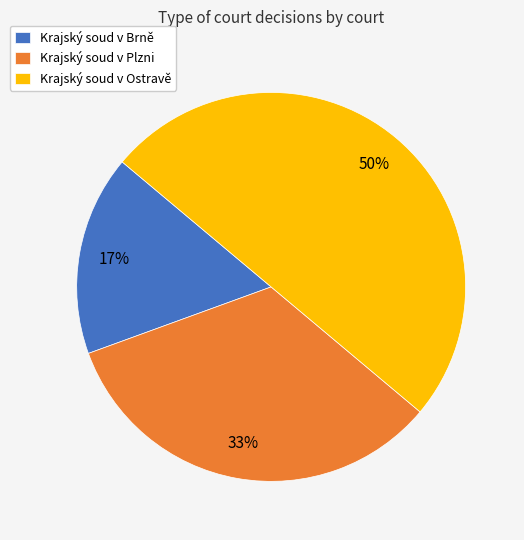

Count the number of slices in the pie.

3